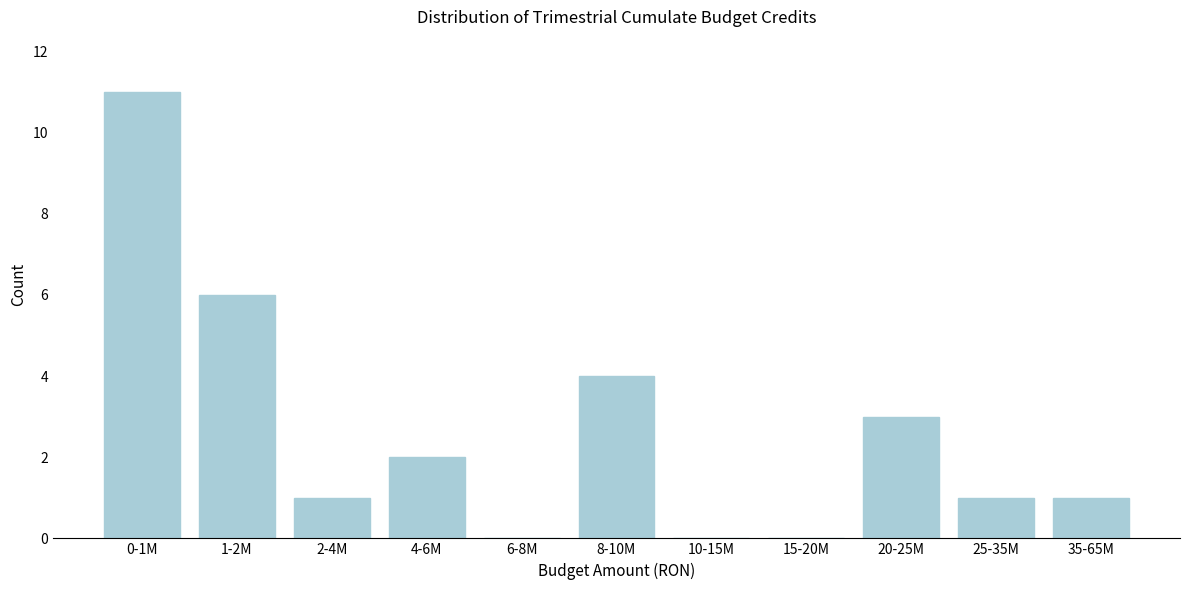

Reading left to right, transcribe all the data shown in this chart.

0-1M=11	1-2M=6	2-4M=1	4-6M=2	6-8M=0	8-10M=4	10-15M=0	15-20M=0	20-25M=3	25-35M=1	35-65M=1